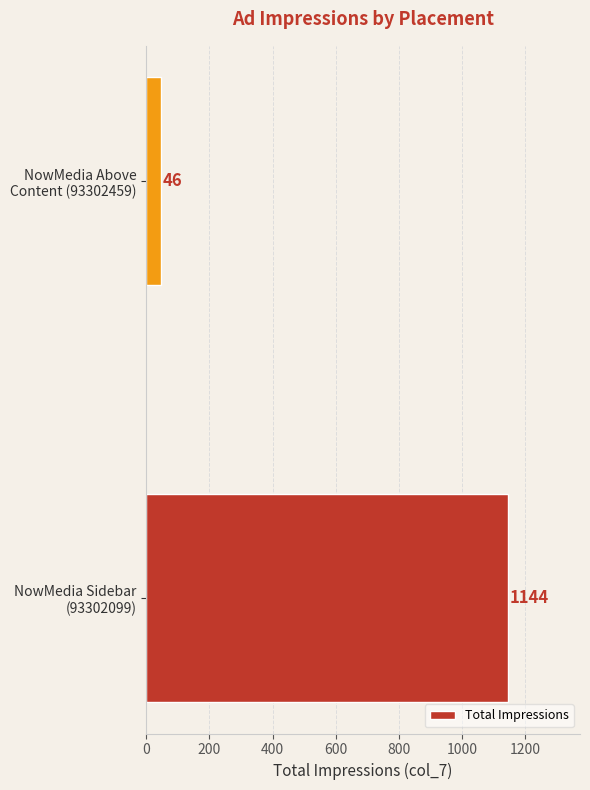

At which category does the chart reach its minimum across all series?

NowMedia Above
Content (93302459)